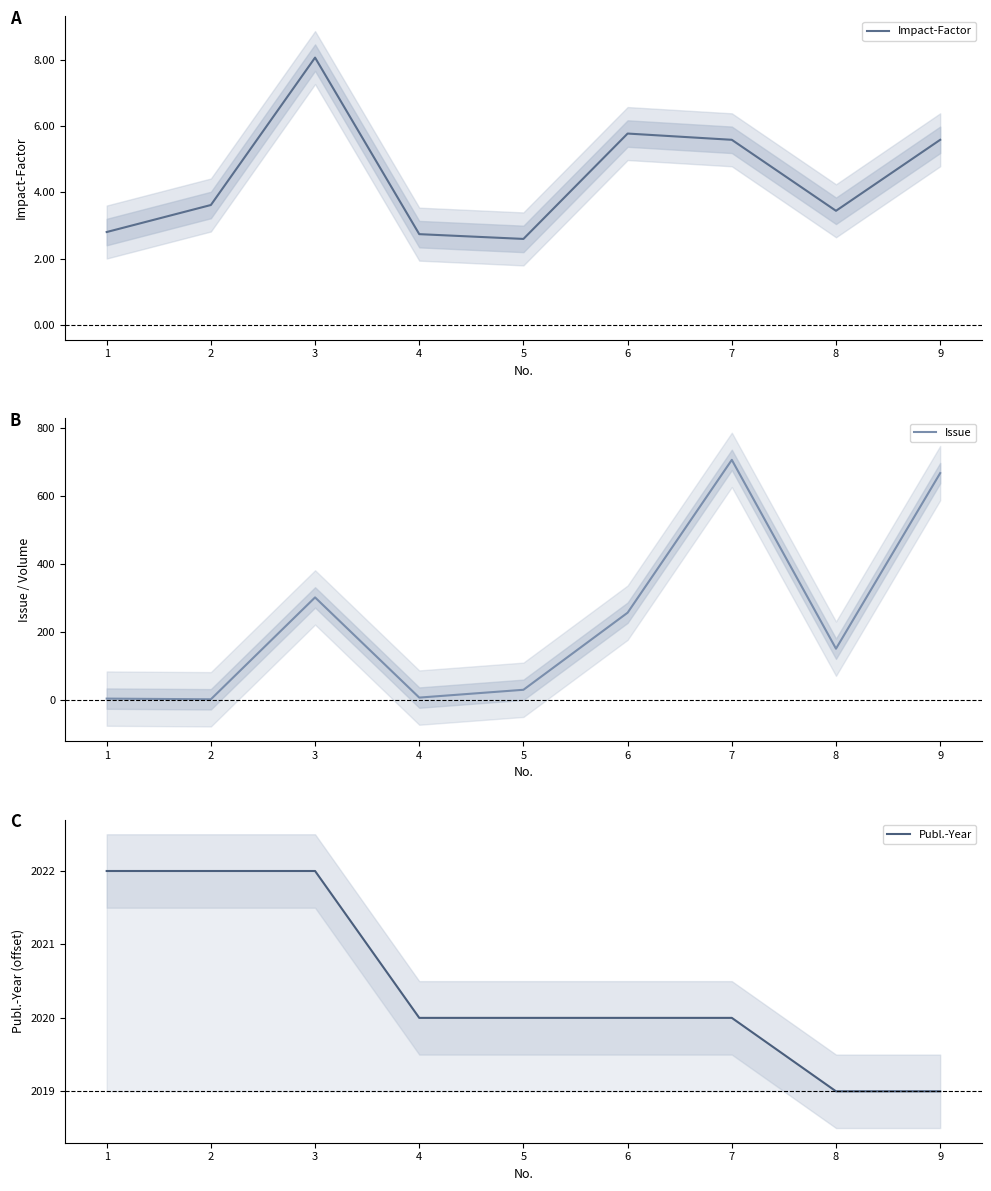

At 6, list the series in order from largest to smallest.

Issue, Impact-Factor, Publ.-Year